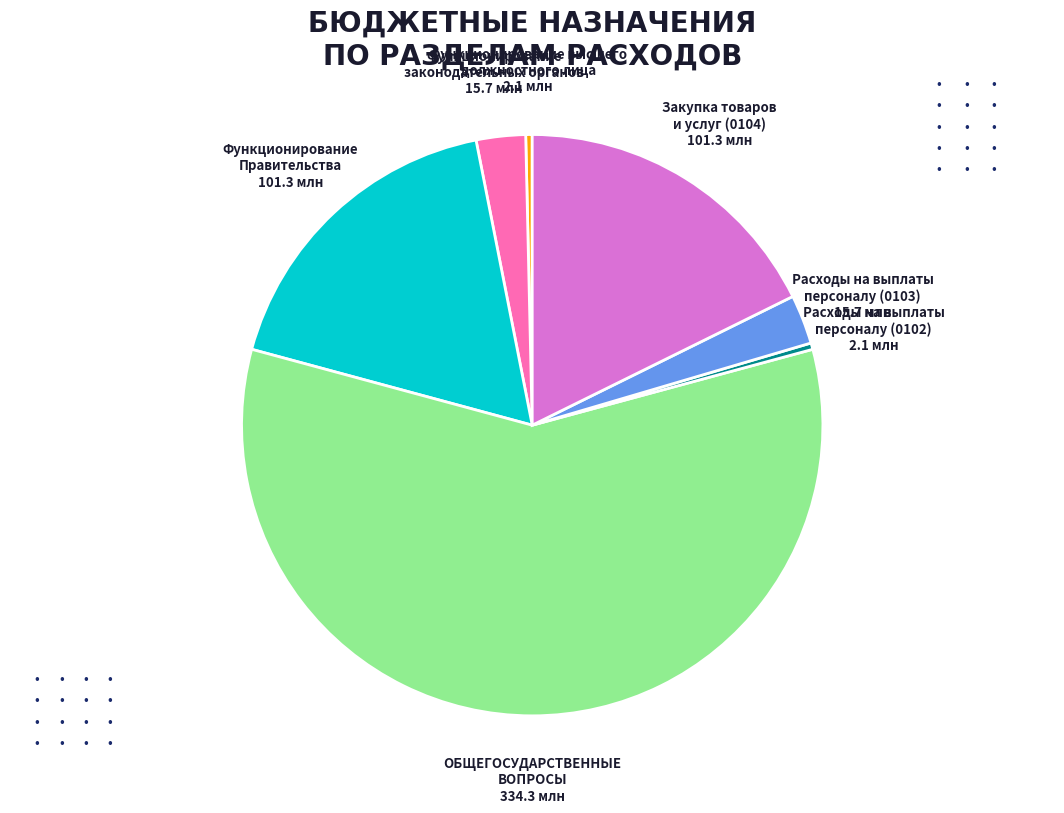

How many segments does this pie chart have?

7